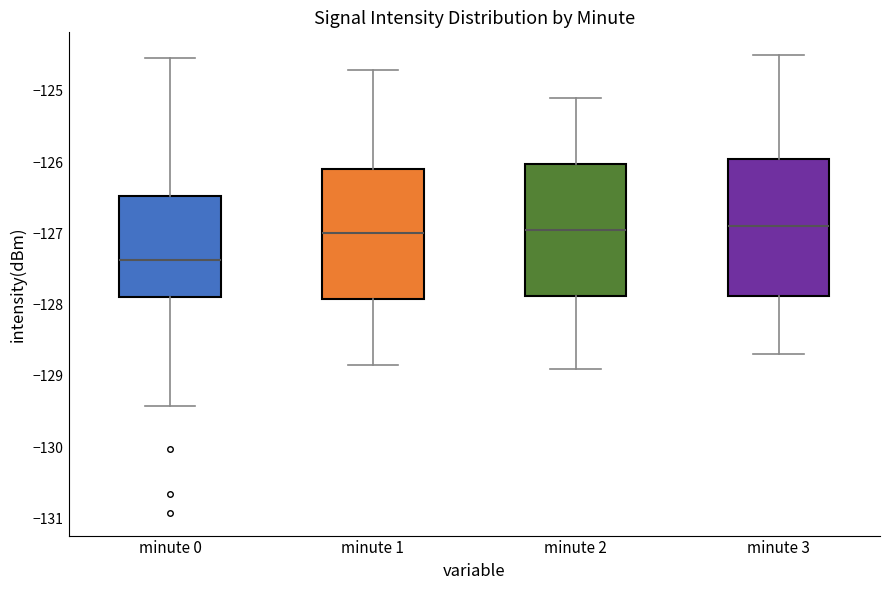

Reading left to right, transcribe this box plot: for each box, give where its median line is, the range the box spans, and where its two whiskers end, as read against the y-axis. The values are not printed on the chart, so give them approximately, as read against the axis.

minute 0: median -127.4, box -127.9 to -126.5, whiskers -129.4 to -124.5
minute 1: median -127.0, box -127.9 to -126.1, whiskers -128.9 to -124.7
minute 2: median -126.9, box -127.9 to -126.0, whiskers -128.9 to -125.1
minute 3: median -126.9, box -127.9 to -125.9, whiskers -128.7 to -124.5